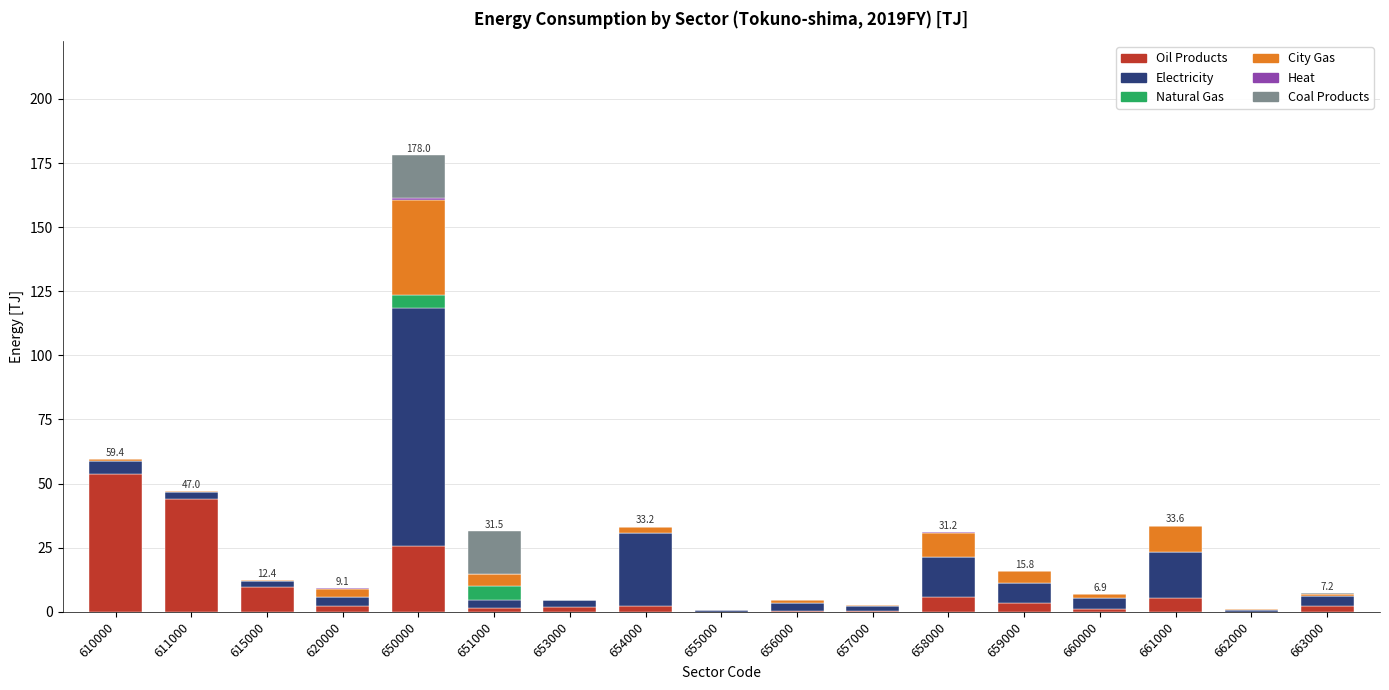

At which category is the sum across all series the highest?

650000